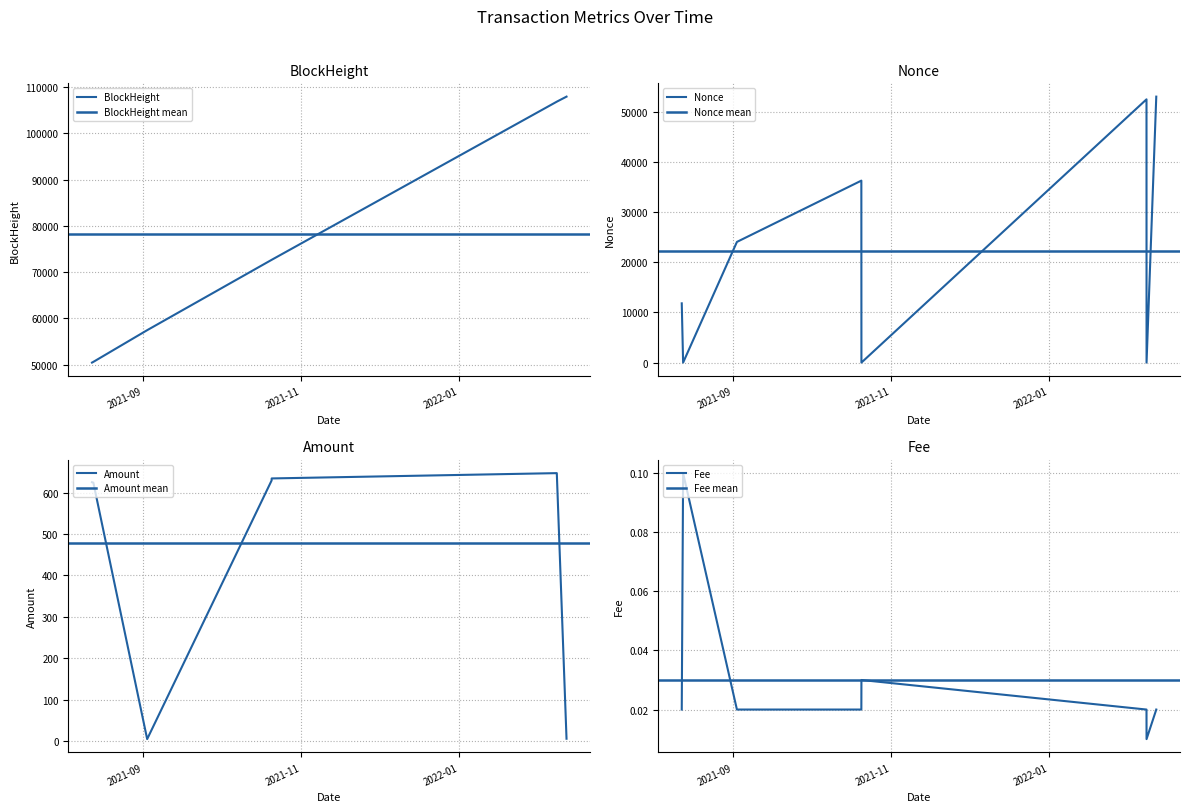

How many data points does each series have?

8